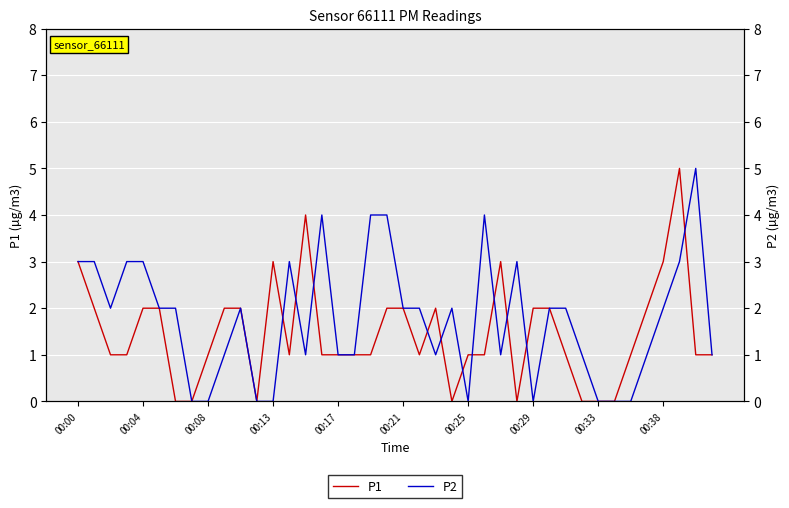

The P2 series shows 1 at 31. True or false?

False